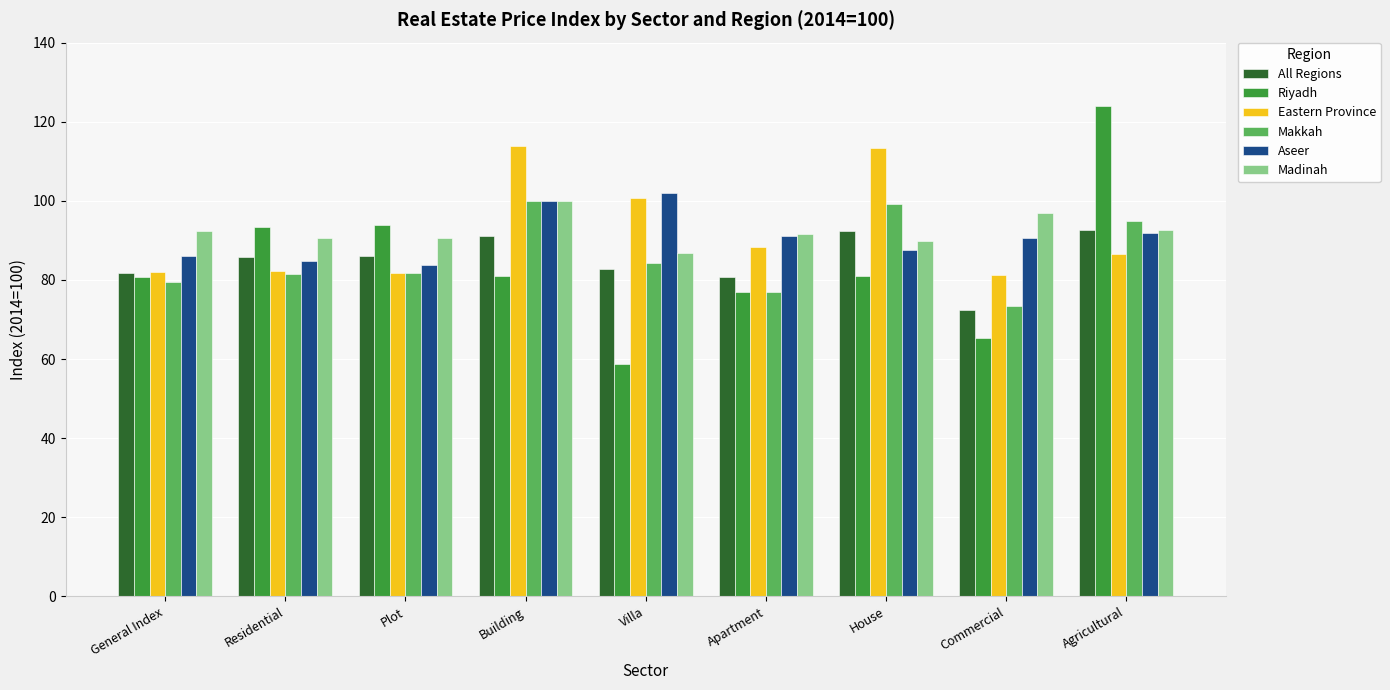

What value does the Makkah series have at Plot?

81.7